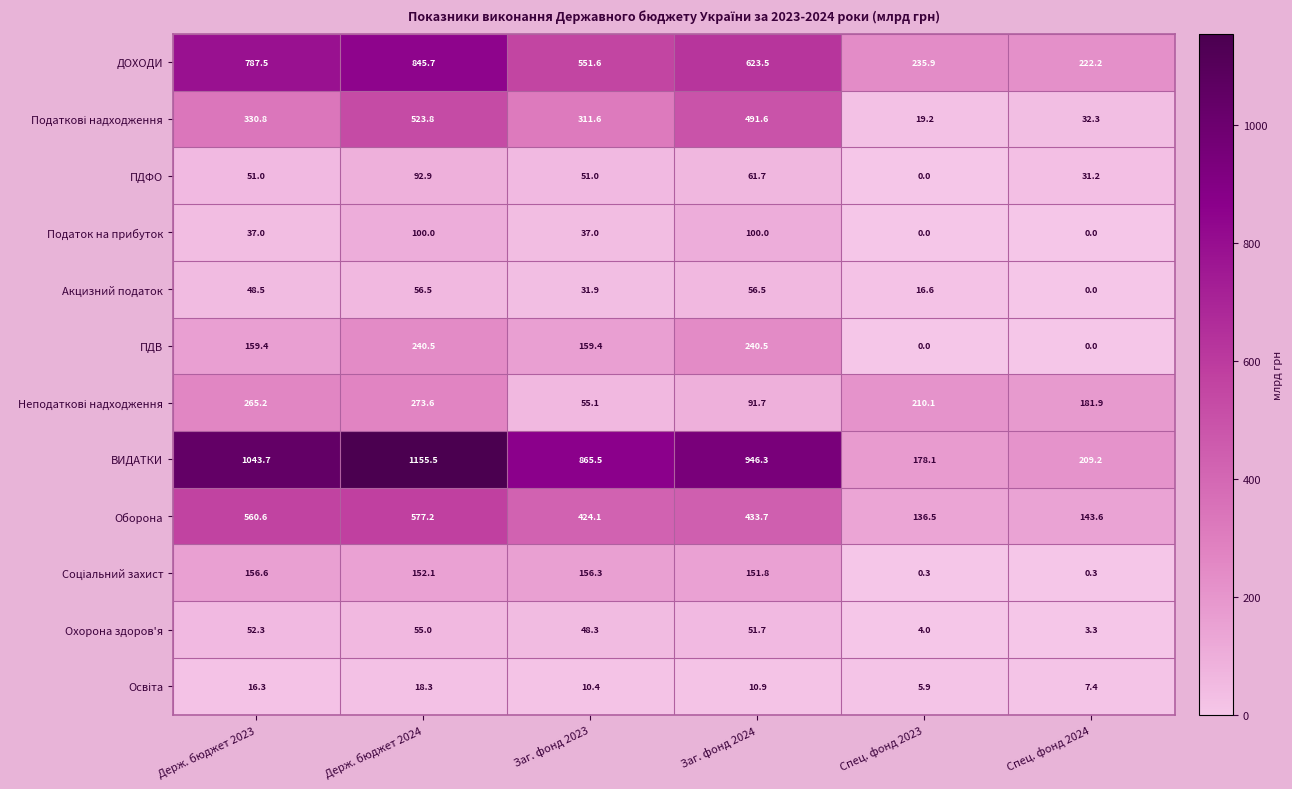

What is the greatest value displayed?

1155.5